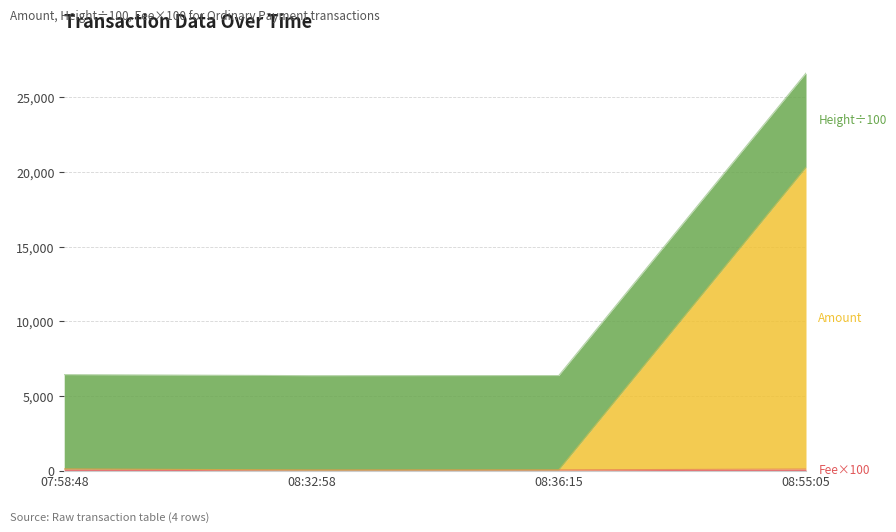

At which category is the sum across all series the highest?

08:55:05